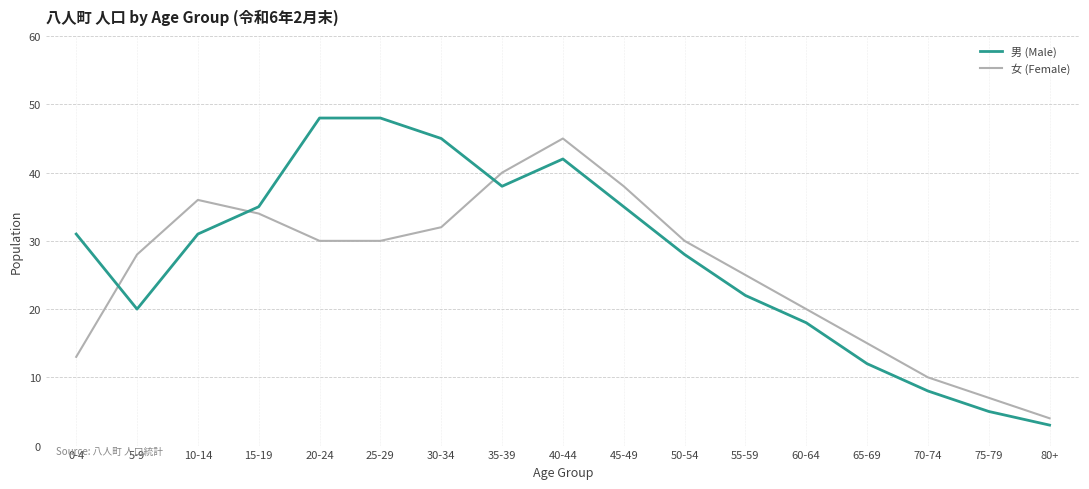

What position from the left is 80+?

17